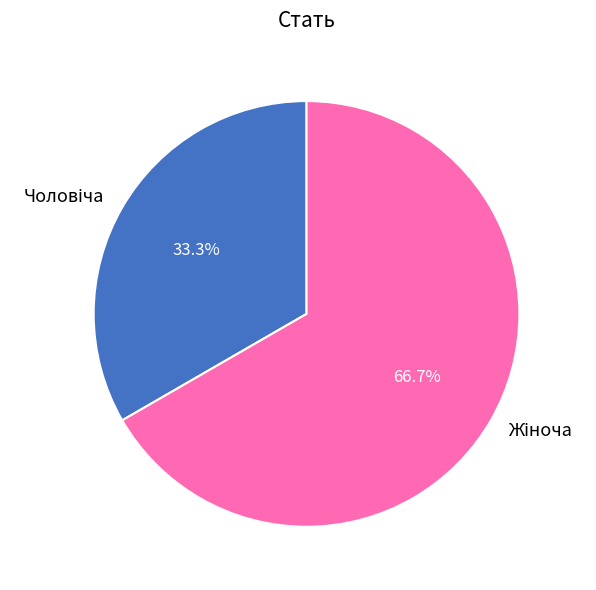

Is there any slice that represents more than half of the pie?

Yes